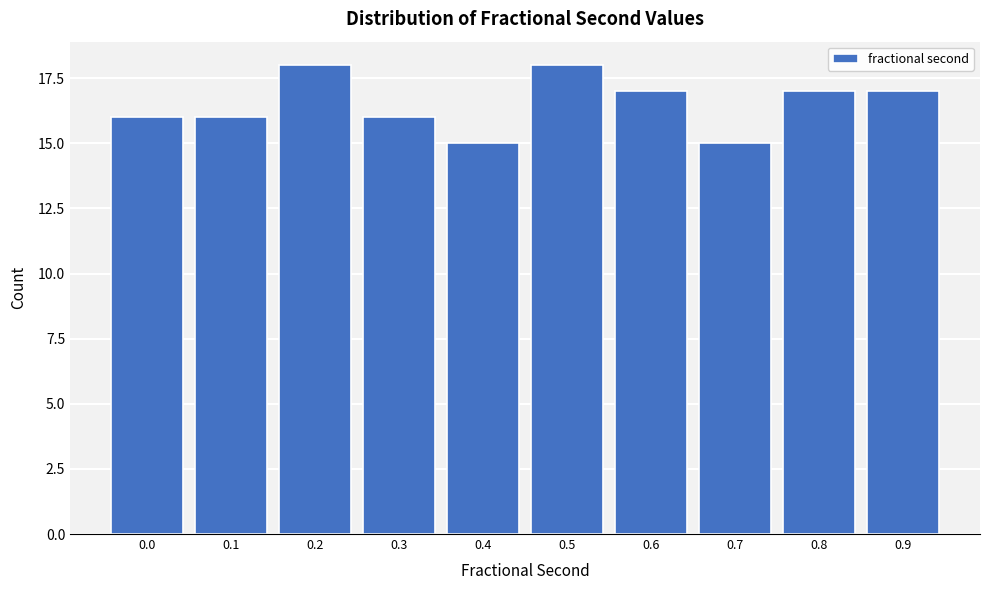

Reading left to right, what are all the values shown in this chart?

16	16	18	16	15	18	17	15	17	17